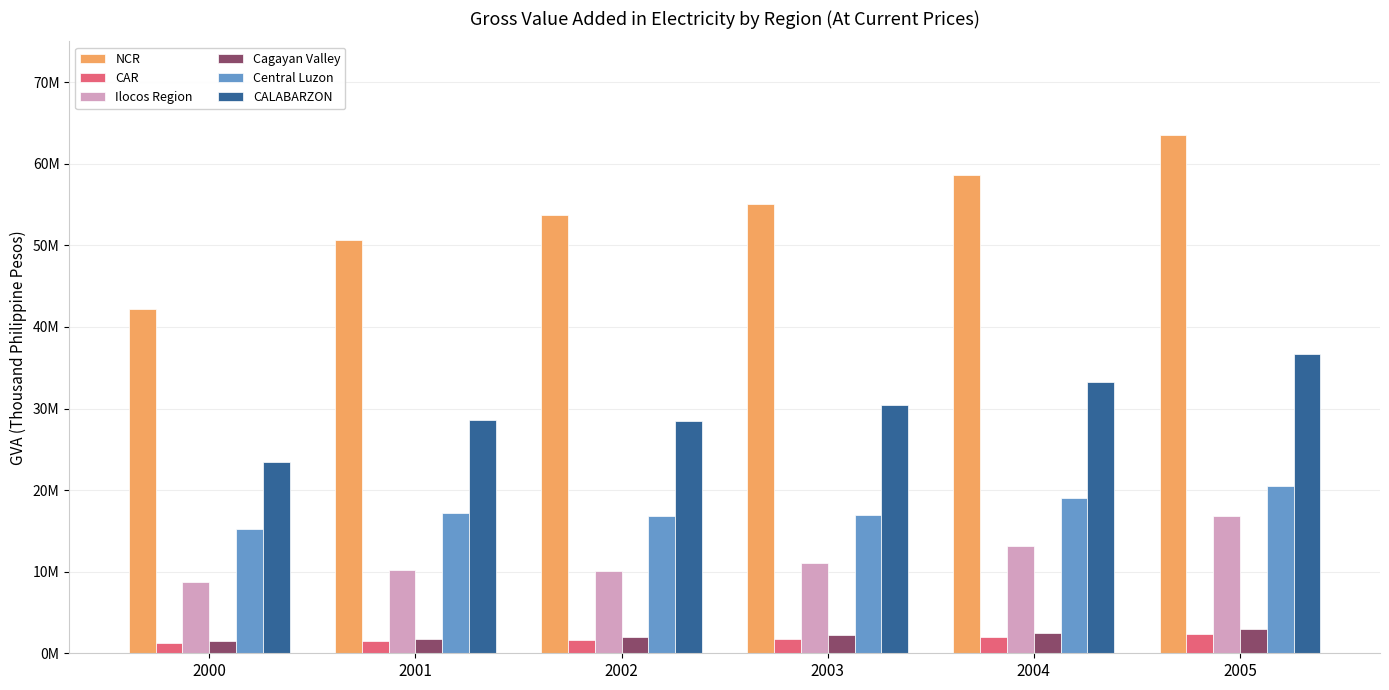

Does the chart contain stacked bars?

No